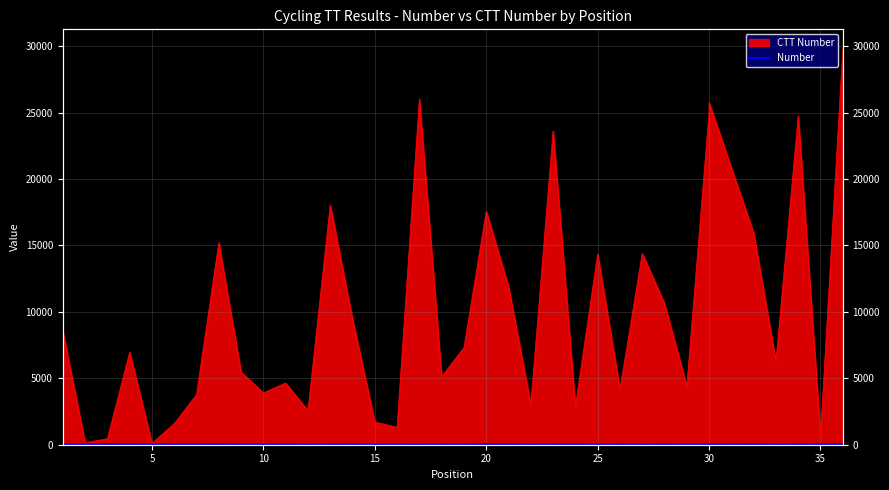

Does the chart display data point markers on the line(s)?

No